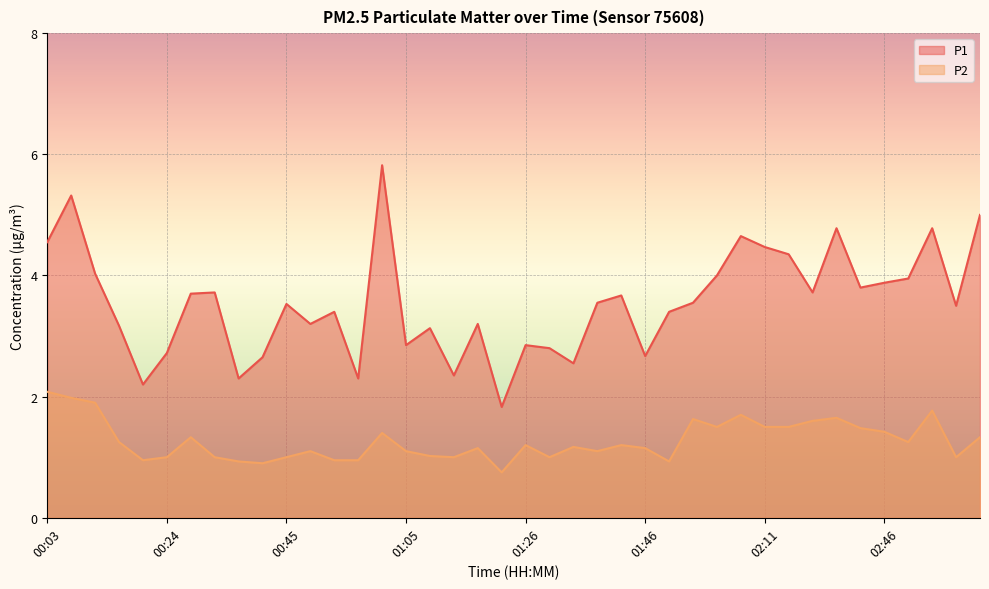

How many categories are shown in the chart?

40